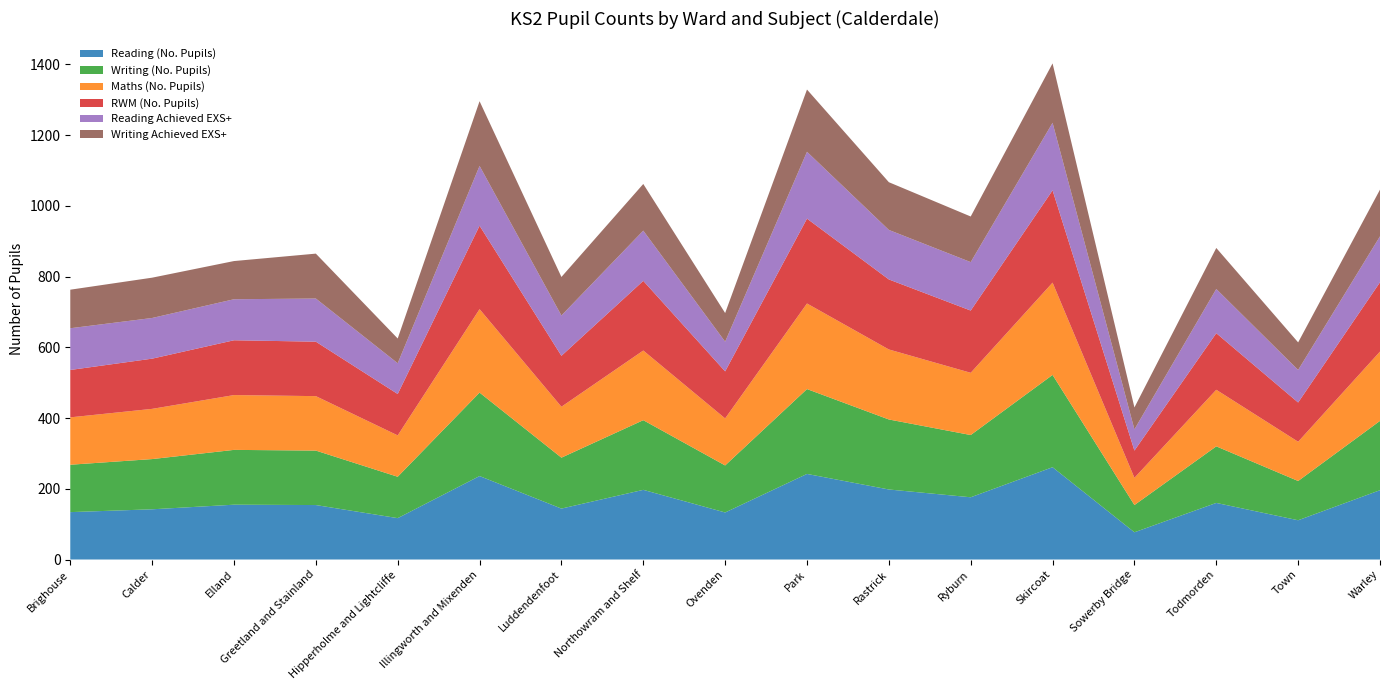

Reading left to right, what are all the values shown in this chart?

Reading (No. Pupils): Brighouse=134	Calder=142	Elland=155	Greetland and Stainland=154	Hipperholme and Lightcliffe=117	Illingworth and Mixenden=236	Luddendenfoot=144	Northowram and Shelf=197	Ovenden=133	Park=242	Rastrick=198	Ryburn=176	Skircoat=261	Sowerby Bridge=77	Todmorden=160	Town=111	Warley=196
Writing (No. Pupils): Brighouse=134	Calder=142	Elland=155	Greetland and Stainland=154	Hipperholme and Lightcliffe=117	Illingworth and Mixenden=236	Luddendenfoot=144	Northowram and Shelf=197	Ovenden=133	Park=240	Rastrick=198	Ryburn=176	Skircoat=261	Sowerby Bridge=77	Todmorden=160	Town=111	Warley=196
Maths (No. Pupils): Brighouse=134	Calder=142	Elland=155	Greetland and Stainland=154	Hipperholme and Lightcliffe=117	Illingworth and Mixenden=236	Luddendenfoot=144	Northowram and Shelf=197	Ovenden=133	Park=242	Rastrick=198	Ryburn=176	Skircoat=261	Sowerby Bridge=77	Todmorden=160	Town=111	Warley=196
RWM (No. Pupils): Brighouse=134	Calder=142	Elland=155	Greetland and Stainland=154	Hipperholme and Lightcliffe=117	Illingworth and Mixenden=236	Luddendenfoot=144	Northowram and Shelf=197	Ovenden=133	Park=240	Rastrick=198	Ryburn=176	Skircoat=261	Sowerby Bridge=77	Todmorden=160	Town=111	Warley=196
Reading Achieved EXS+: Brighouse=118	Calder=115	Elland=116	Greetland and Stainland=122	Hipperholme and Lightcliffe=87	Illingworth and Mixenden=169	Luddendenfoot=114	Northowram and Shelf=142	Ovenden=84	Park=189	Rastrick=140	Ryburn=137	Skircoat=191	Sowerby Bridge=60	Todmorden=125	Town=92	Warley=130
Writing Achieved EXS+: Brighouse=109	Calder=114	Elland=108	Greetland and Stainland=127	Hipperholme and Lightcliffe=70	Illingworth and Mixenden=183	Luddendenfoot=109	Northowram and Shelf=132	Ovenden=81	Park=176	Rastrick=135	Ryburn=129	Skircoat=168	Sowerby Bridge=62	Todmorden=116	Town=78	Warley=132